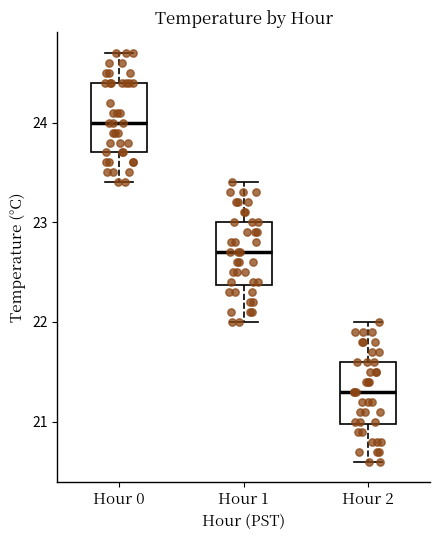

Which box has the highest median line?

Hour 0